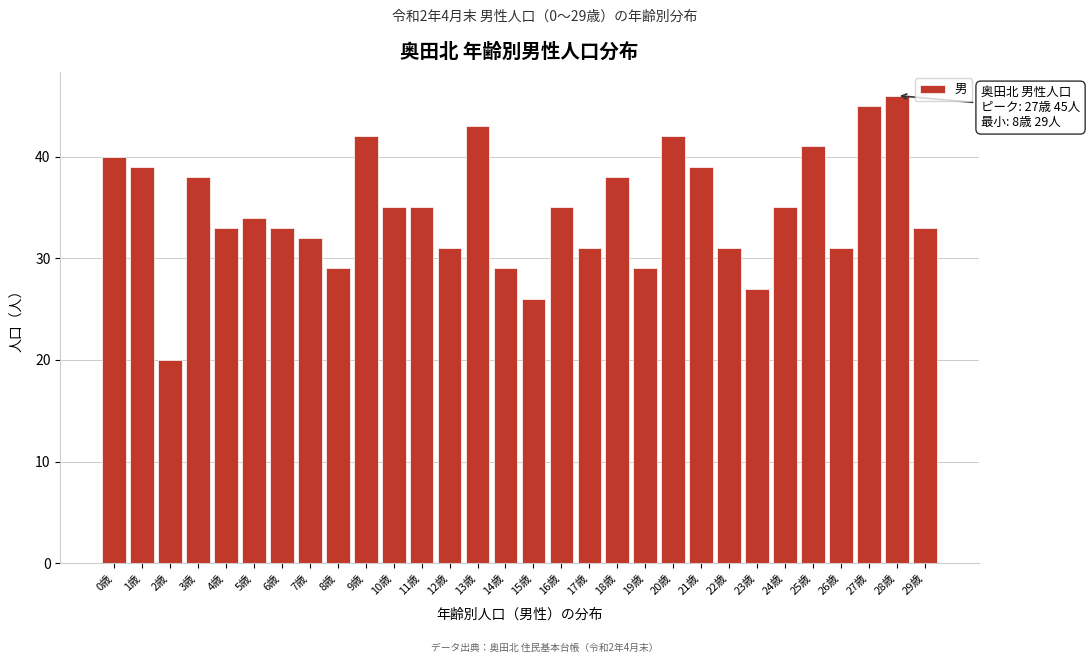

Reading left to right, what are all the values shown in this chart?

0歳=40	1歳=39	2歳=20	3歳=38	4歳=33	5歳=34	6歳=33	7歳=32	8歳=29	9歳=42	10歳=35	11歳=35	12歳=31	13歳=43	14歳=29	15歳=26	16歳=35	17歳=31	18歳=38	19歳=29	20歳=42	21歳=39	22歳=31	23歳=27	24歳=35	25歳=41	26歳=31	27歳=45	28歳=46	29歳=33